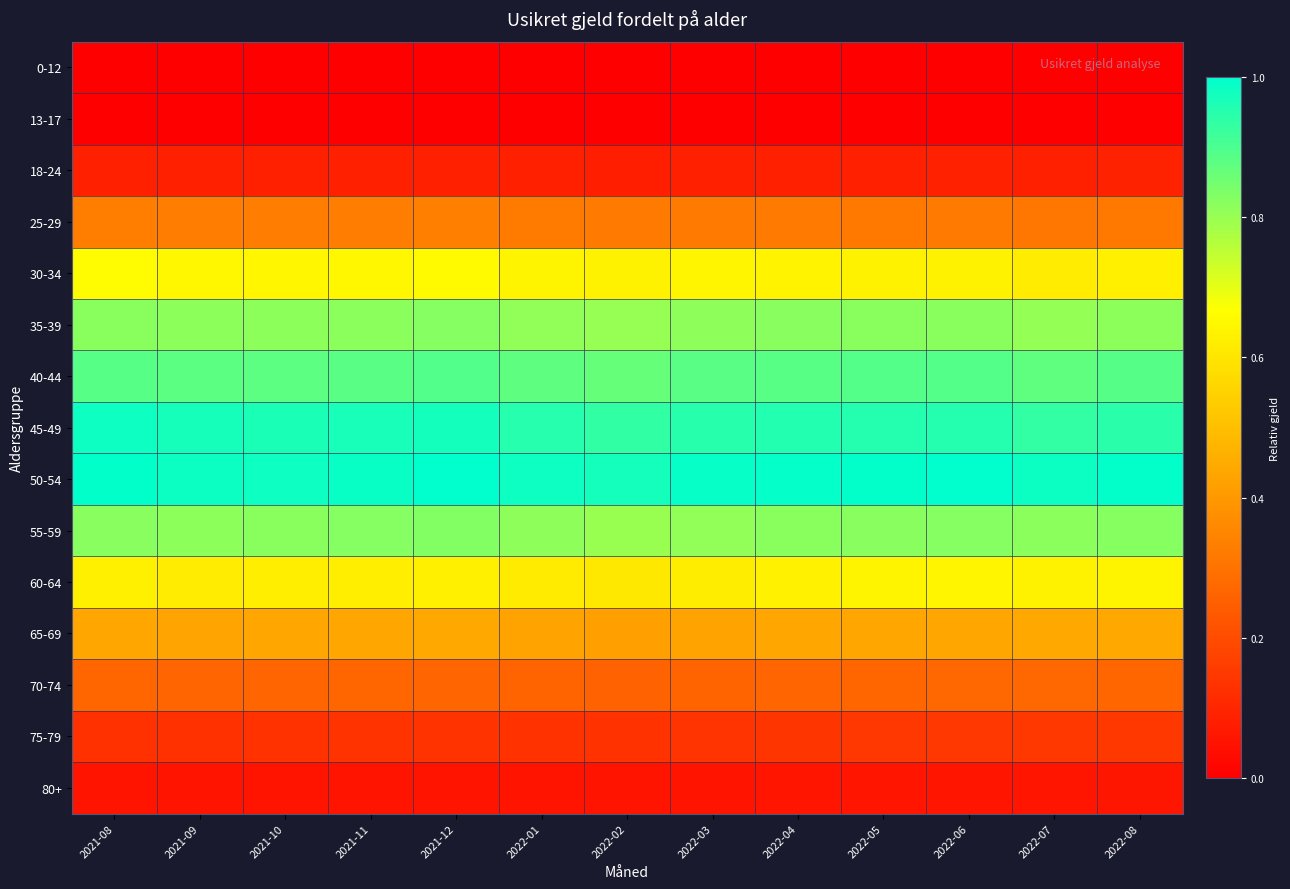

What is the difference between the highest and lowest values at 2021-11?

1.0